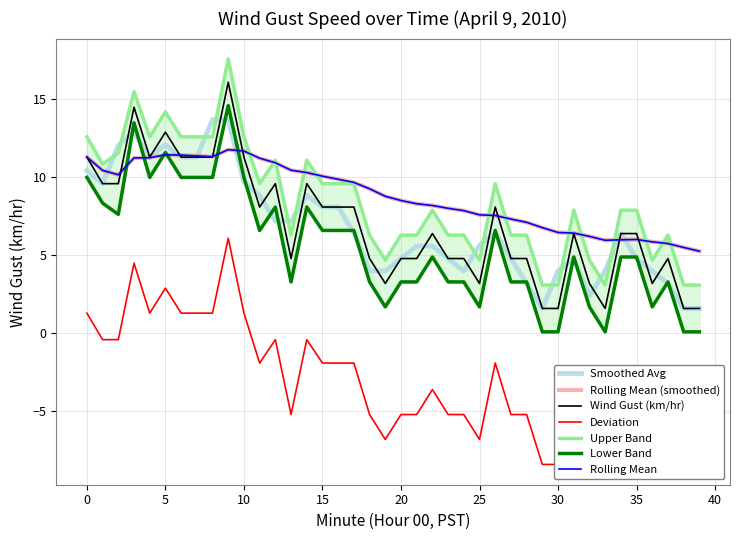

True or false: Wind Gust (km/hr) and Deviation intersect in this chart.

False